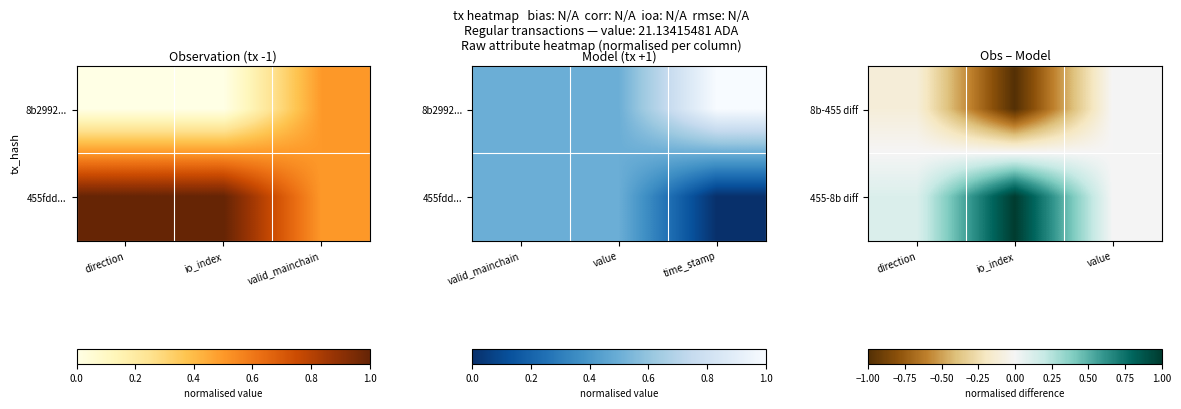

Rank the series by their maximum value, from highest to lowest.

455-8b diff, 8b-455 diff